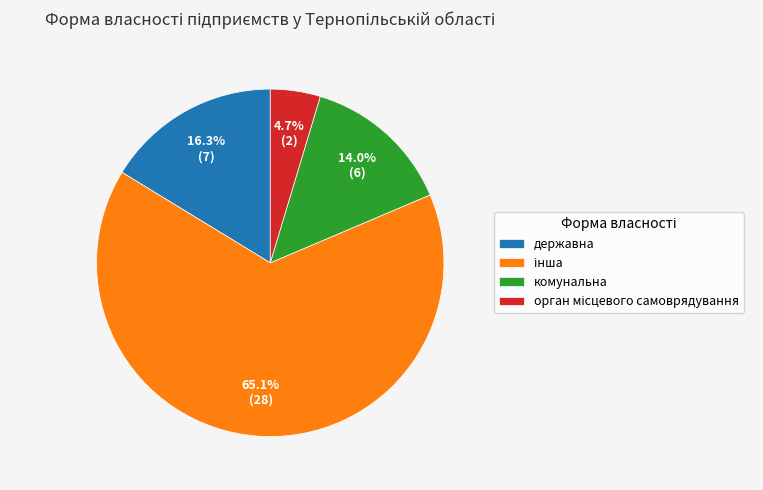

Is there any slice that represents more than half of the pie?

Yes